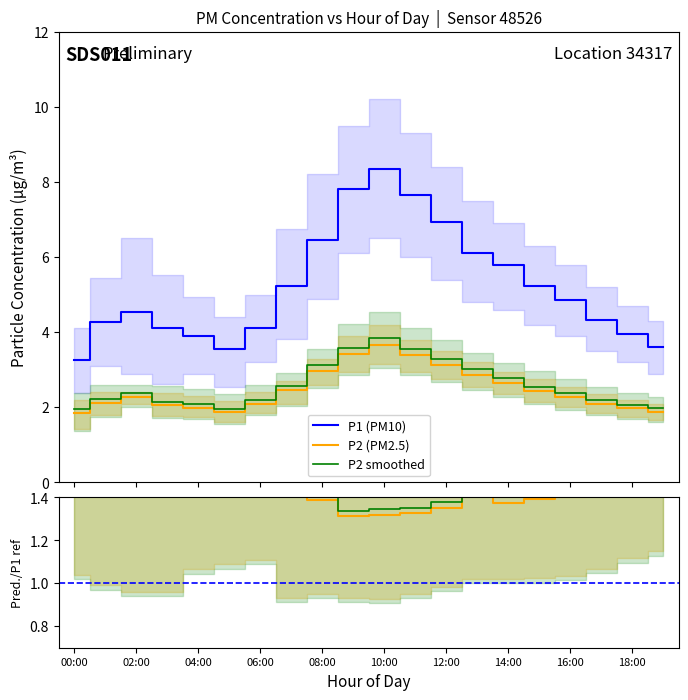

Count the P2 smoothed ratio values in the range 1 to 2.

20